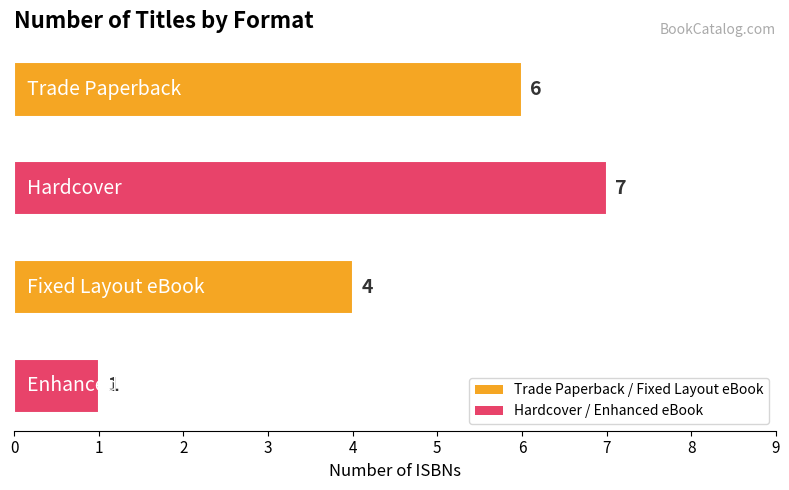

What is the difference between the maximum and second lowest values?

3